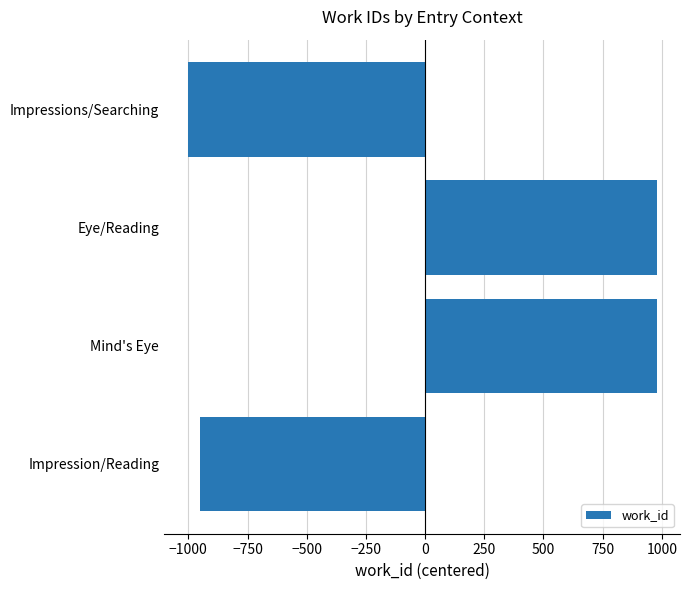

Is it true that the value at Impression/Reading is -1687.5?

False